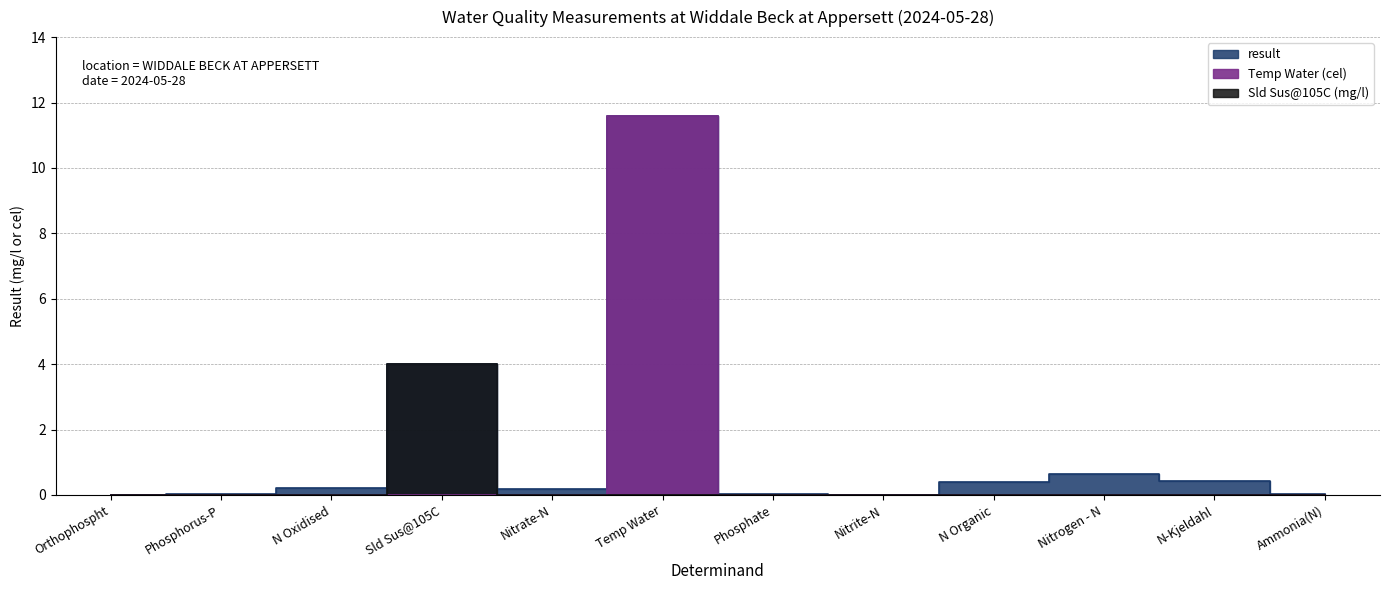

At which category does the chart reach its peak across all series?

Temp Water